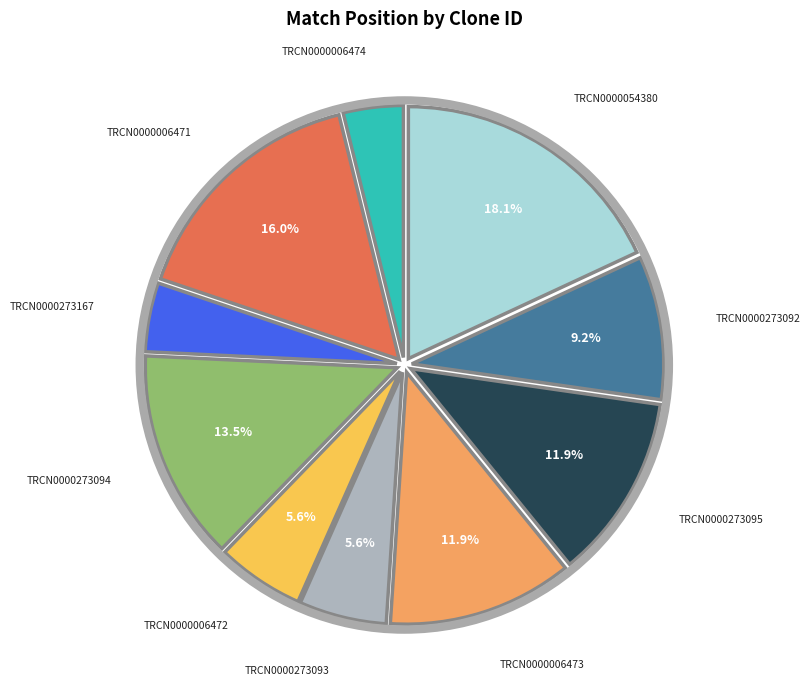

Does any single category account for the majority?

No